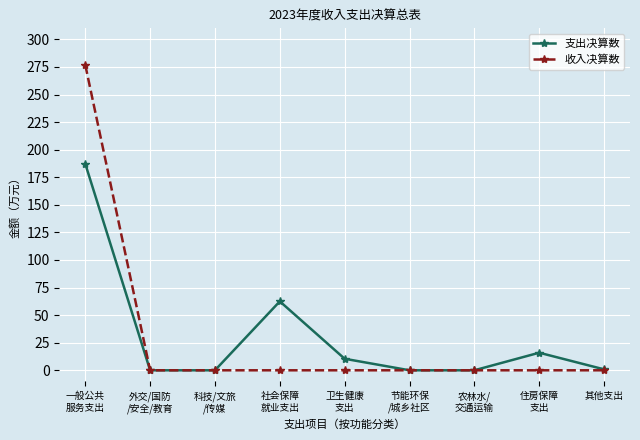

Between 农林水/
交通运输 and 住房保障
支出, which series saw the biggest shift?

支出决算数